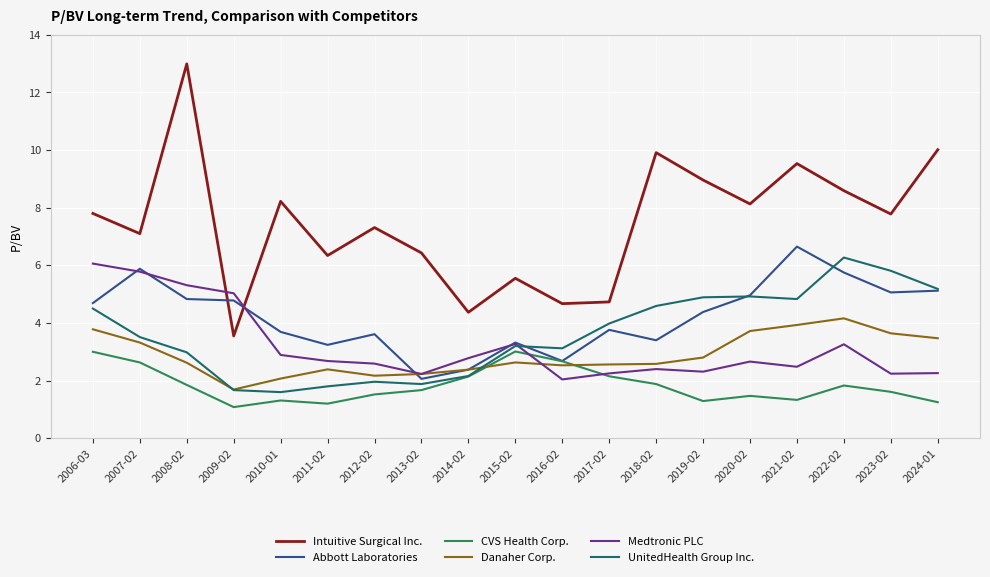

What position from the left is 2012-02?

7